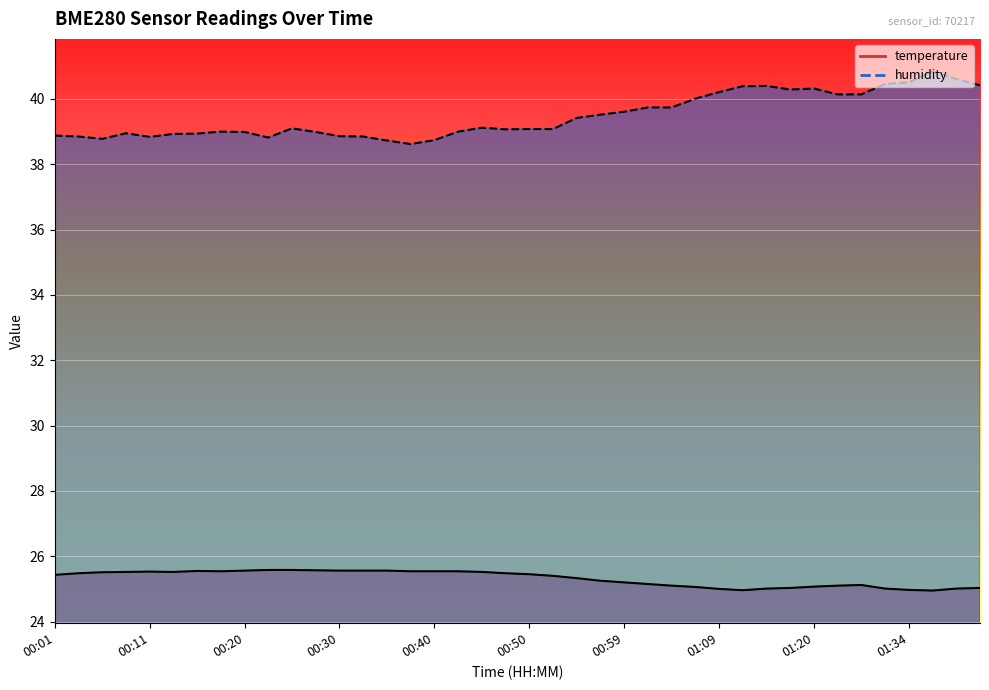

What is the difference between the maximum and second lowest values in the temperature series?

0.6